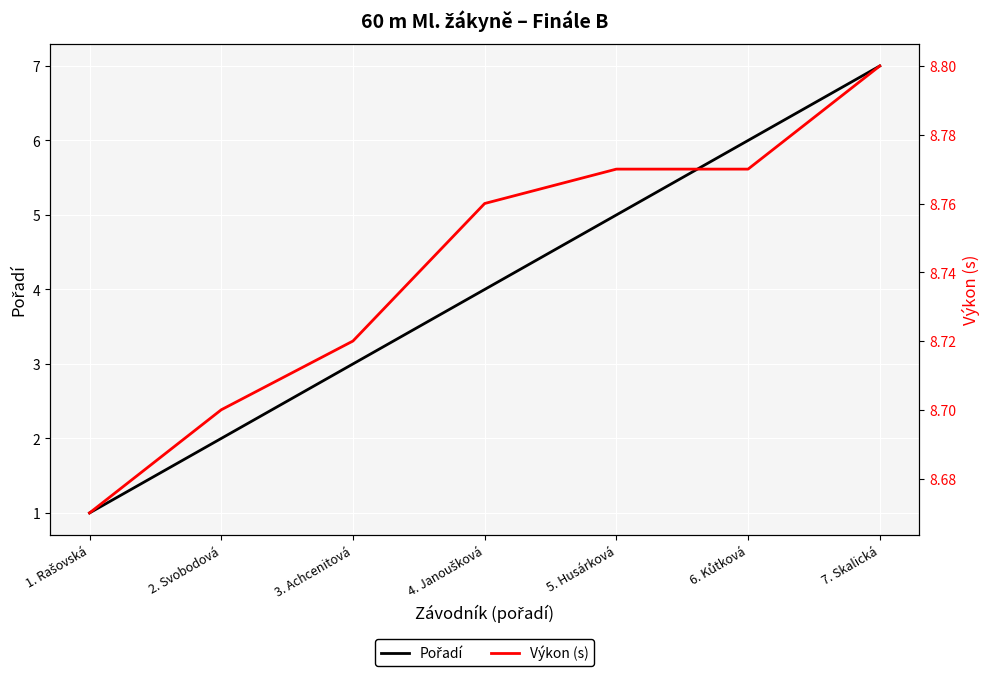

Where is Výkon (s) nearest to the value 8?

1. Rašovská